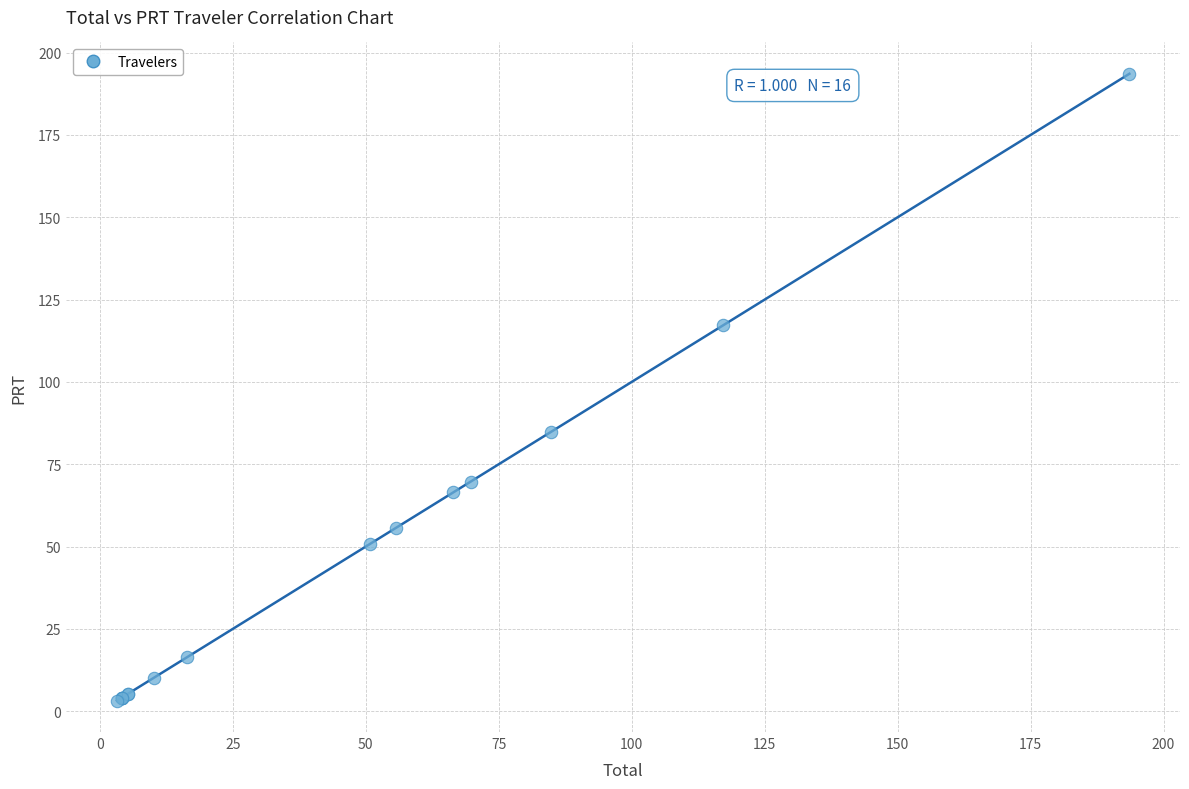

What Y value in the scatter plot is closest to 98?

84.8